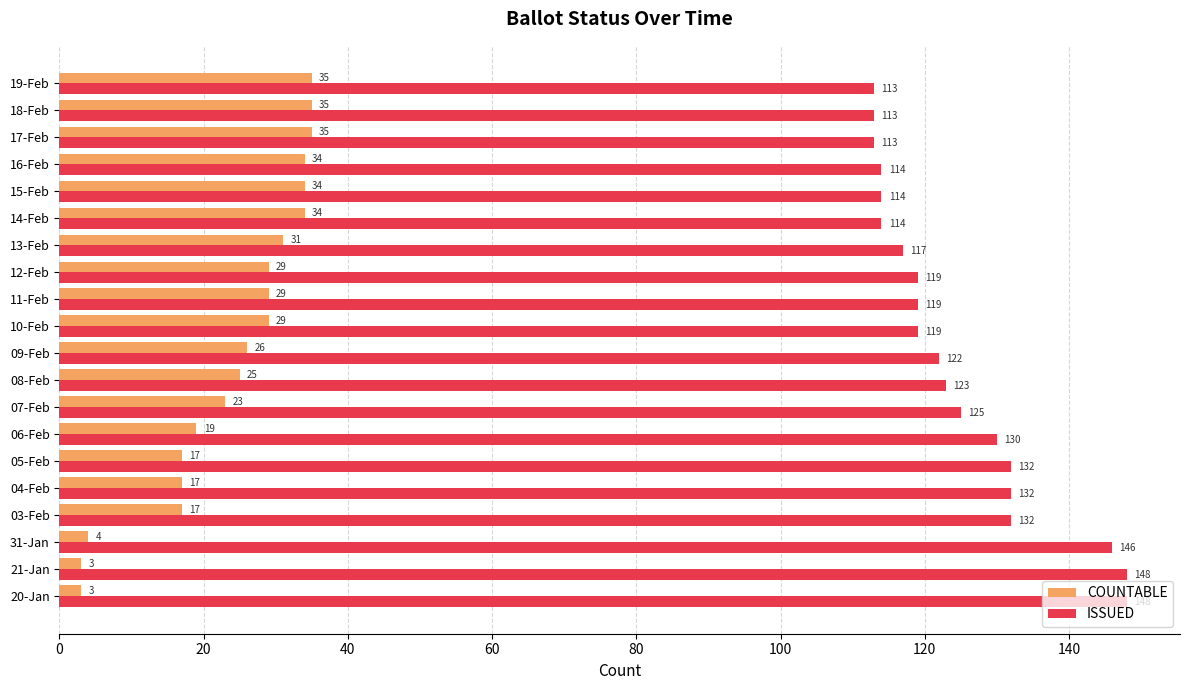

What are all the series names shown in the legend?

COUNTABLE, ISSUED